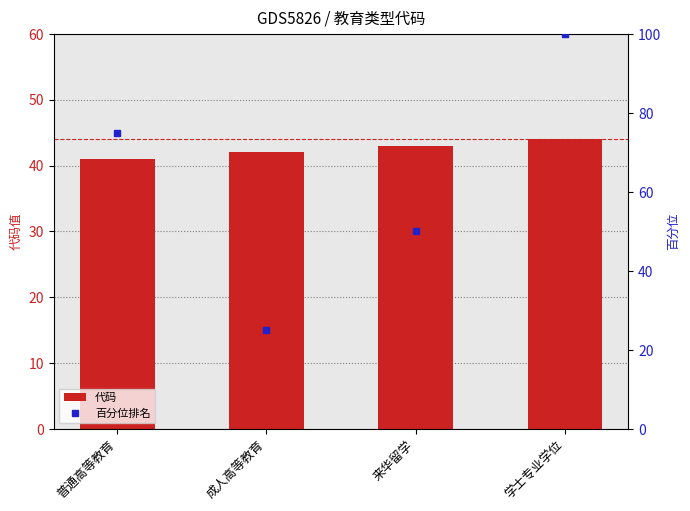

At which category does the chart reach its peak across all series?

学士专业学位